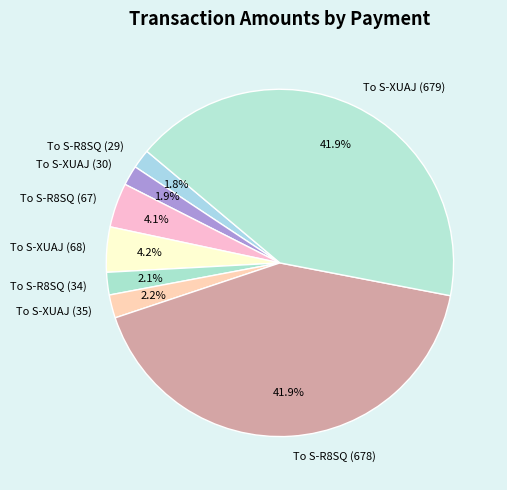

To the nearest percent, what is the difference between the To S-R8SQ (67) and To S-XUAJ (679) slice percentages?

38%